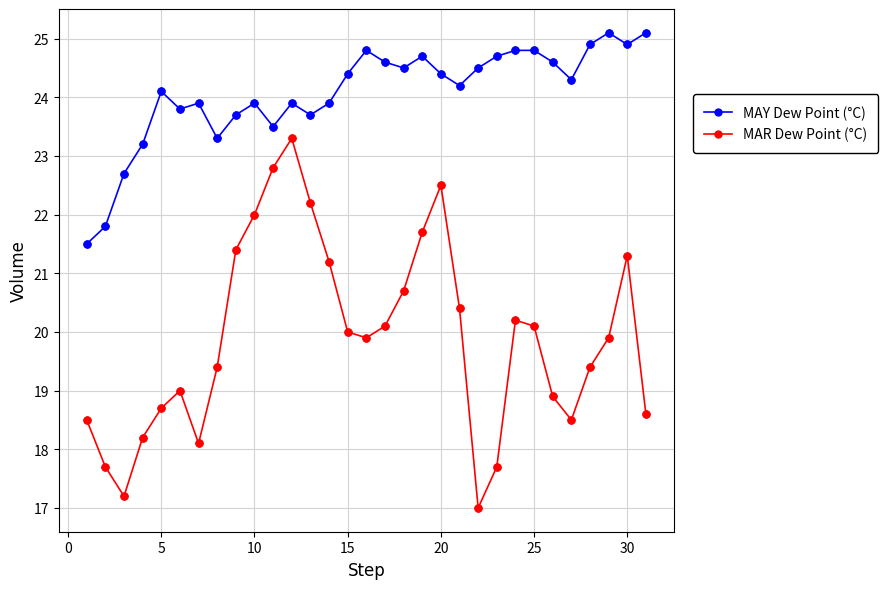

What is the highest value of the MAR Dew Point (°C) series?

23.3